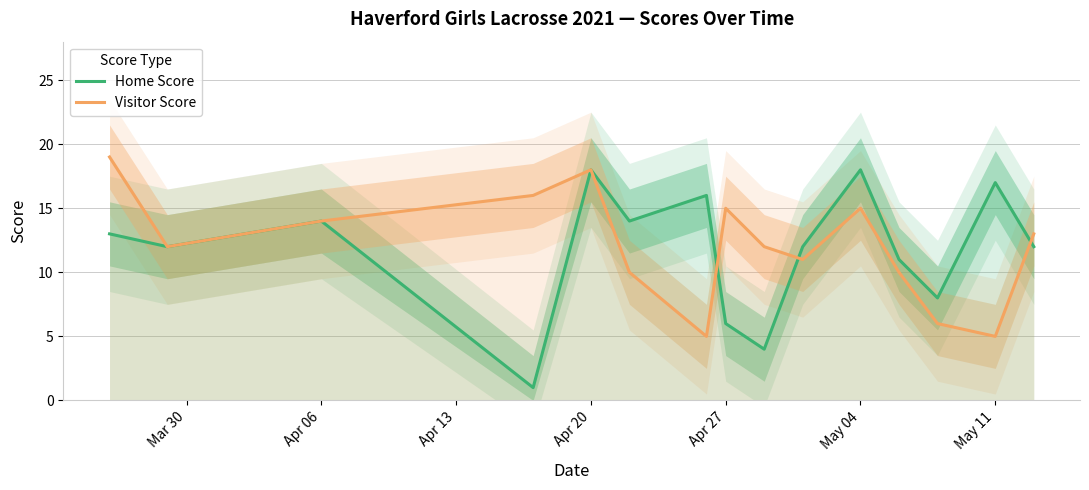

How many values in the Visitor Score series are below 12?

6